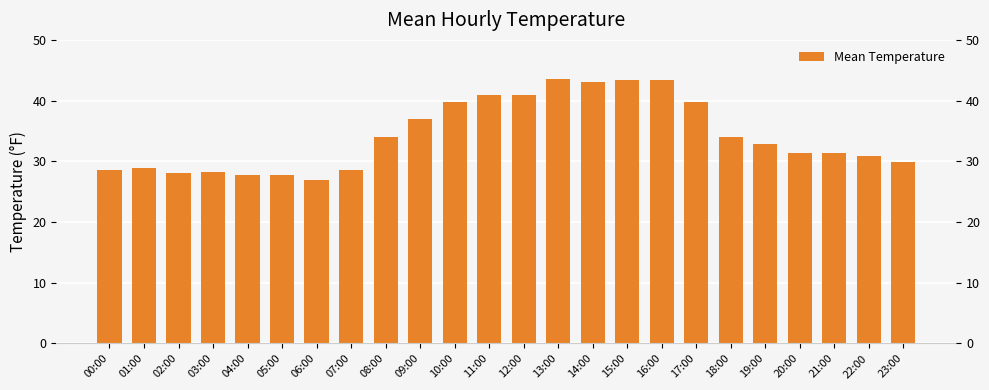

What value does the data have at 07:00?

28.6